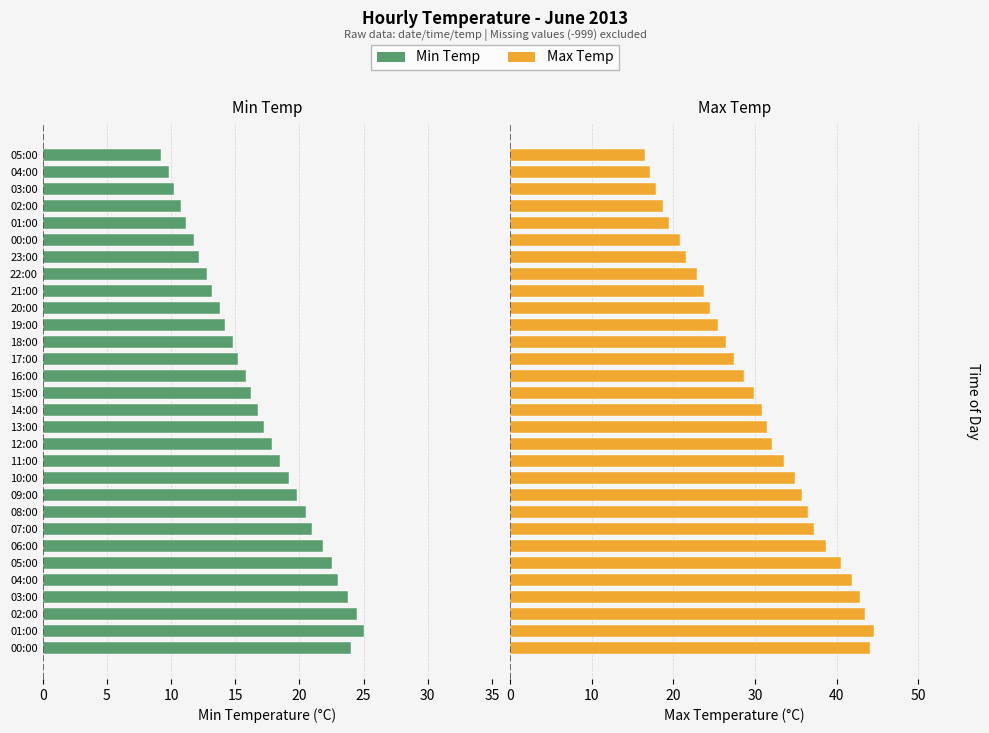

Reading left to right, transcribe all the data shown in this chart.

Min Temp: 24.0	25.0	24.5	23.8	23.0	22.5	21.8	21.0	20.5	19.8	19.2	18.5	17.9	17.2	16.8	16.2	15.8	15.2	14.8	14.2	13.8	13.2	12.8	12.2	11.8	11.2	10.8	10.2	9.8	9.2
Max Temp: 44.1	44.6	43.5	42.8	41.9	40.5	38.7	37.2	36.5	35.8	34.9	33.6	32.1	31.5	30.8	29.9	28.7	27.4	26.5	25.5	24.5	23.8	22.9	21.5	20.8	19.5	18.7	17.9	17.2	16.5